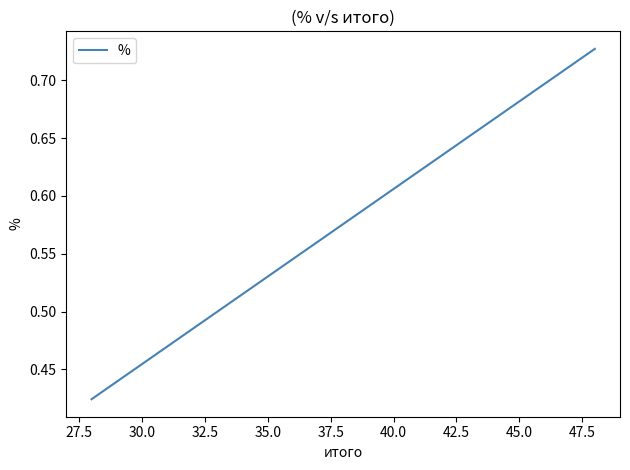

What is the difference between the maximum and minimum values?

0.3